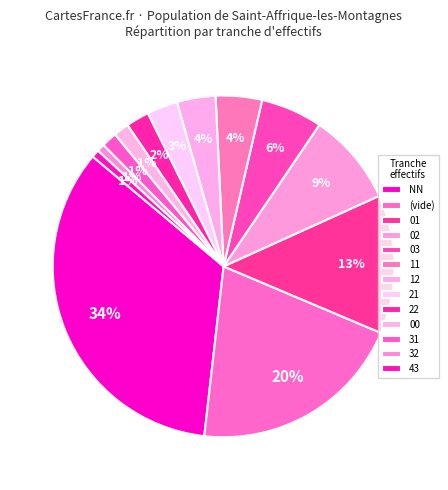

Does any single category account for the majority?

No